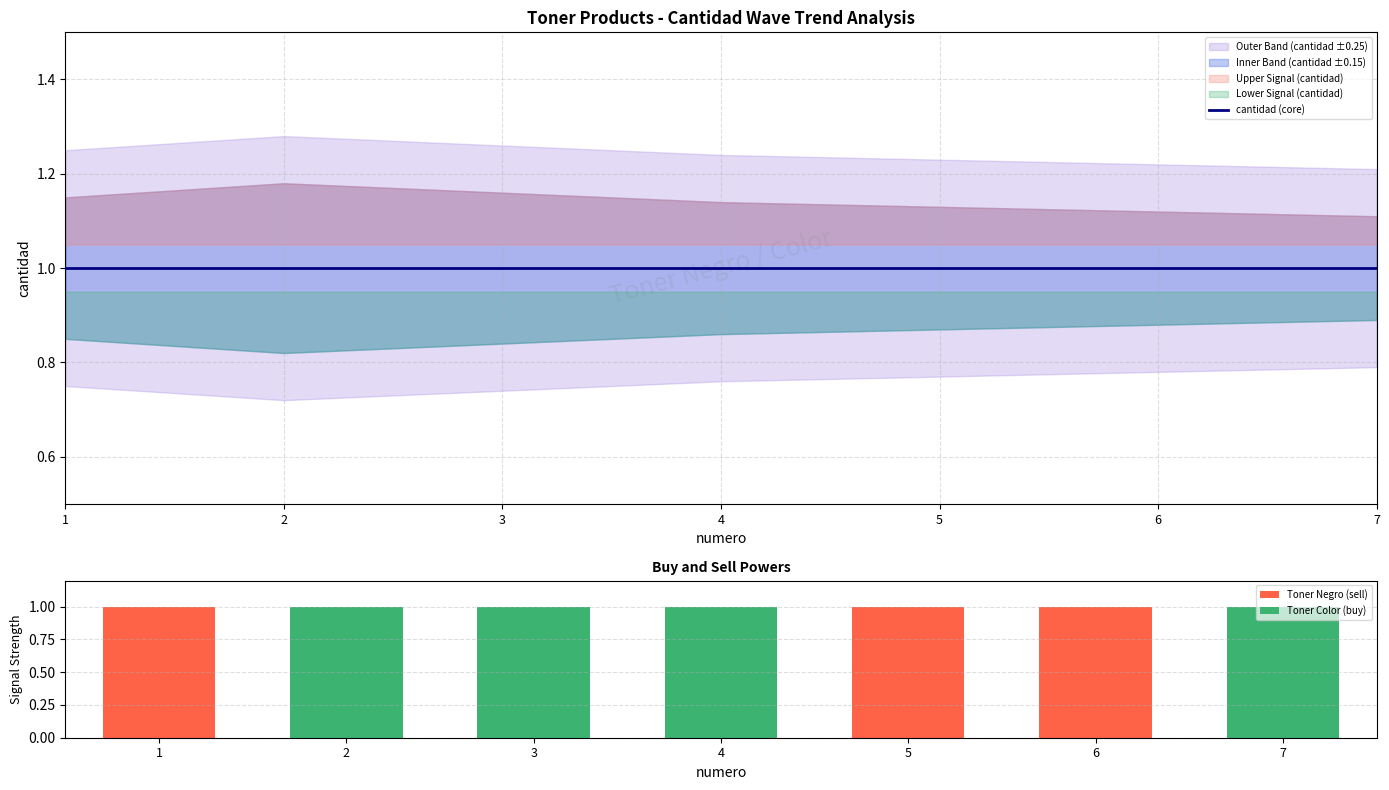

The Toner Negro (sell) series shows 0 at 3. True or false?

True